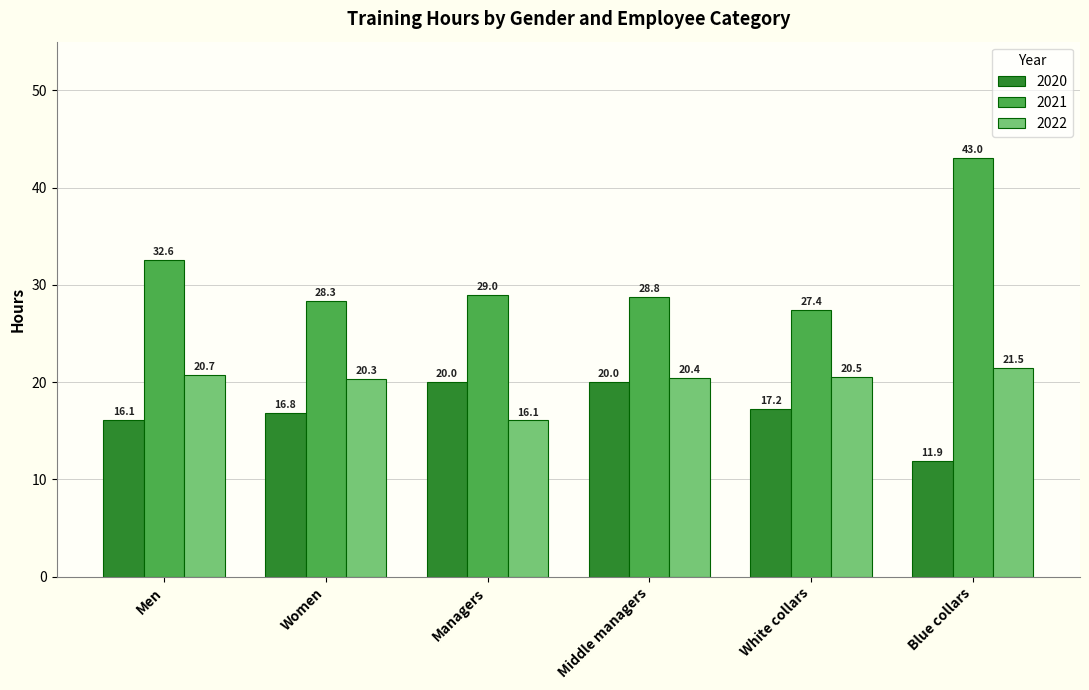

Reading left to right, extract all data points from this chart.

2020: Men=16.1	Women=16.8	Managers=20.0	Middle managers=20.0	White collars=17.2	Blue collars=11.9
2021: Men=32.6	Women=28.3	Managers=29.0	Middle managers=28.8	White collars=27.4	Blue collars=43.0
2022: Men=20.7	Women=20.3	Managers=16.1	Middle managers=20.4	White collars=20.5	Blue collars=21.5